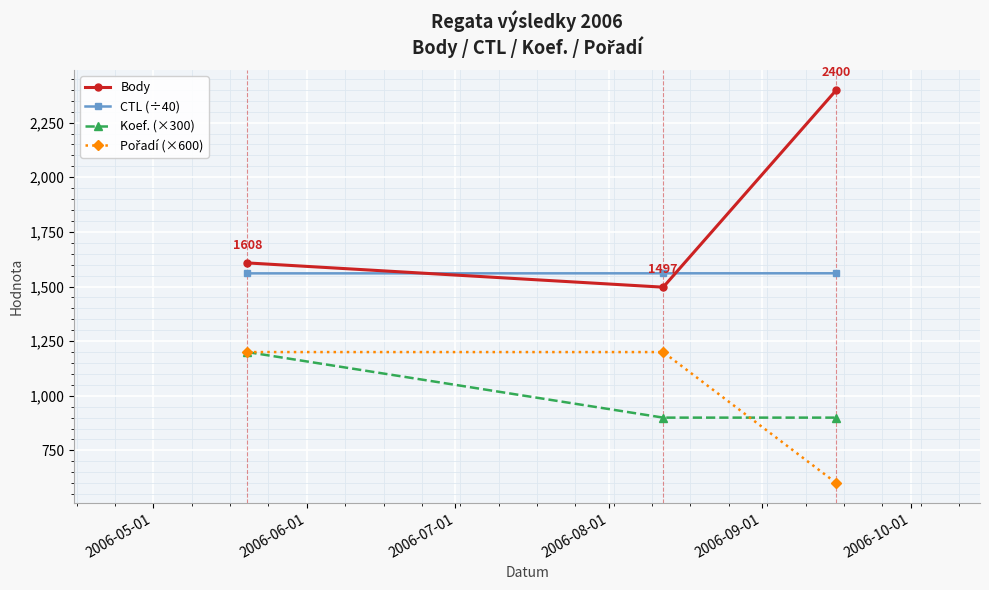

Which series has the largest total across all categories?

Body